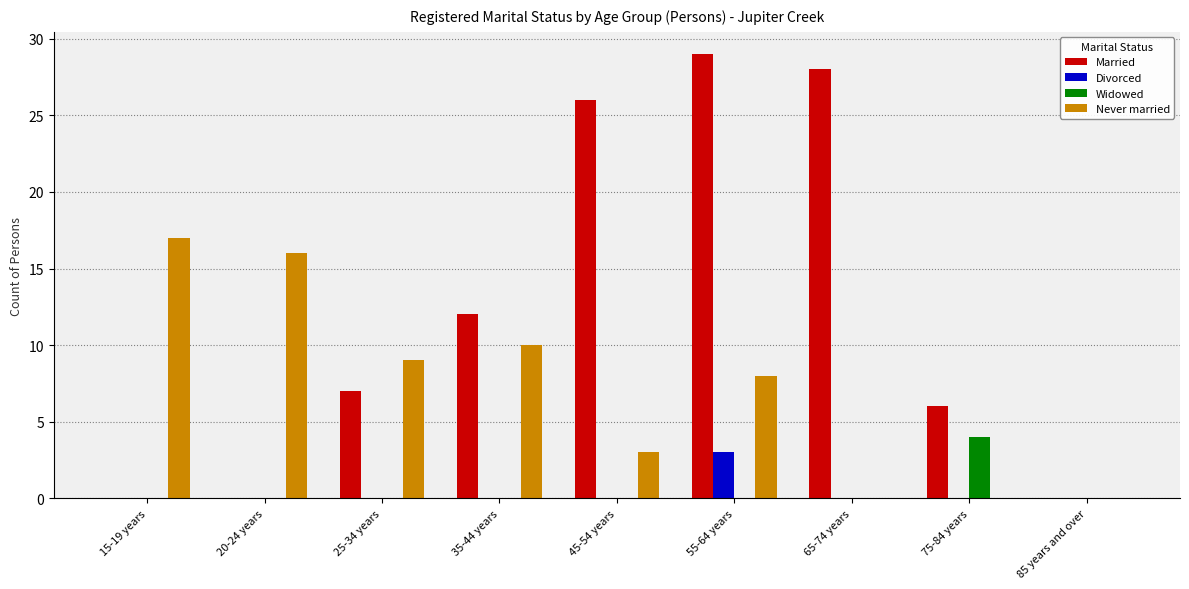

Is the value of Never married at 65-74 years greater than the value of Married at 55-64 years?

No